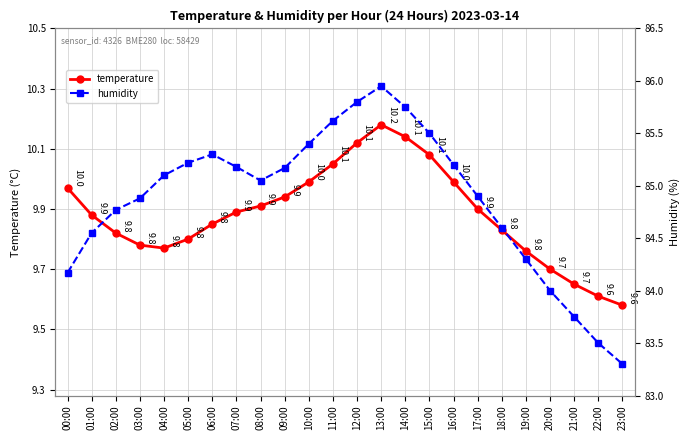

What is the sum of the temperature values at 19:00 and 06:00?

19.6